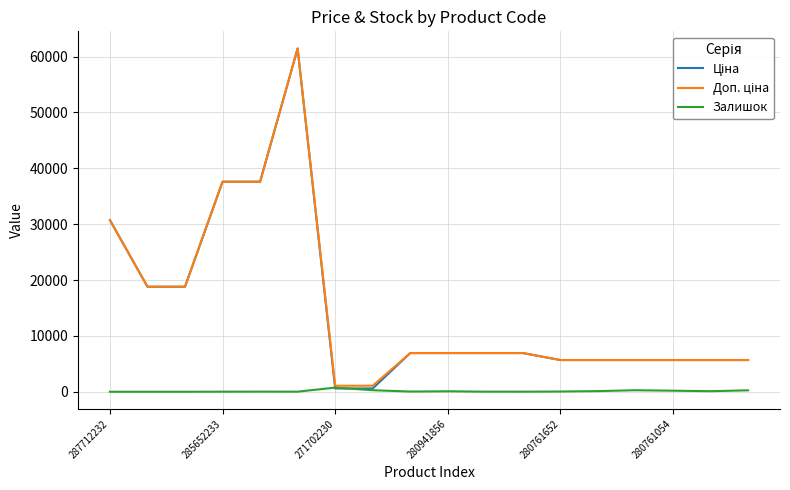

Is this an area chart (filled region under the line)?

No